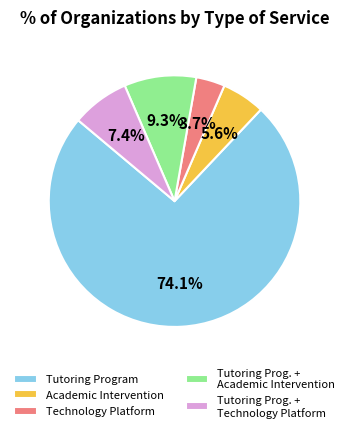

Which category has the smallest portion of the pie?

Technology Platform